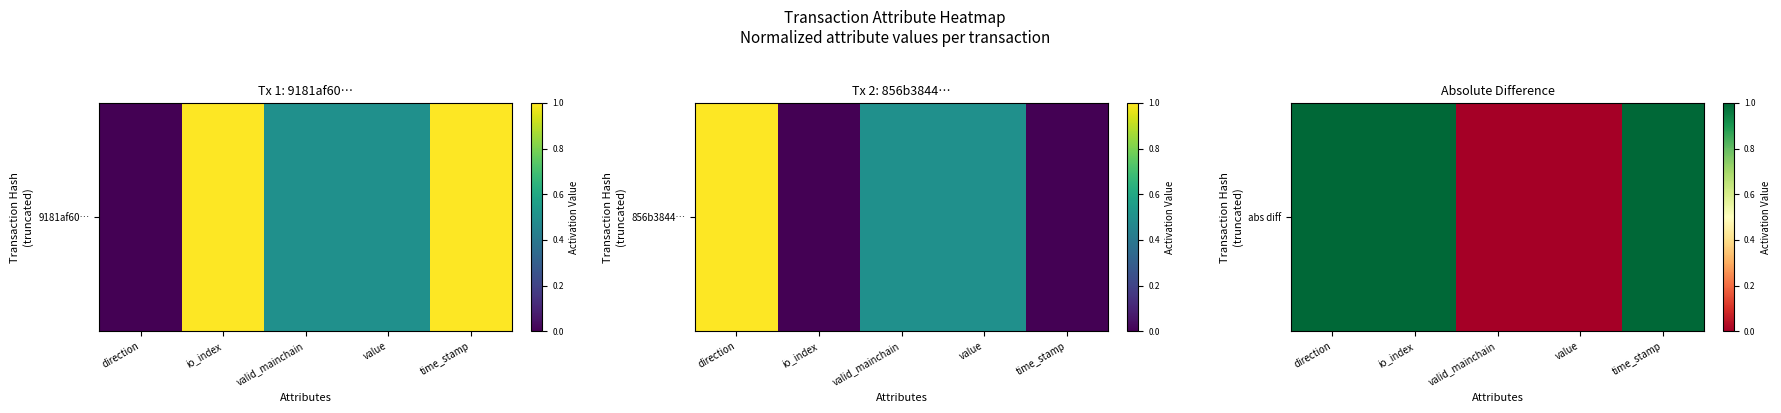

Which category has the lowest value across all series?

valid_mainchain